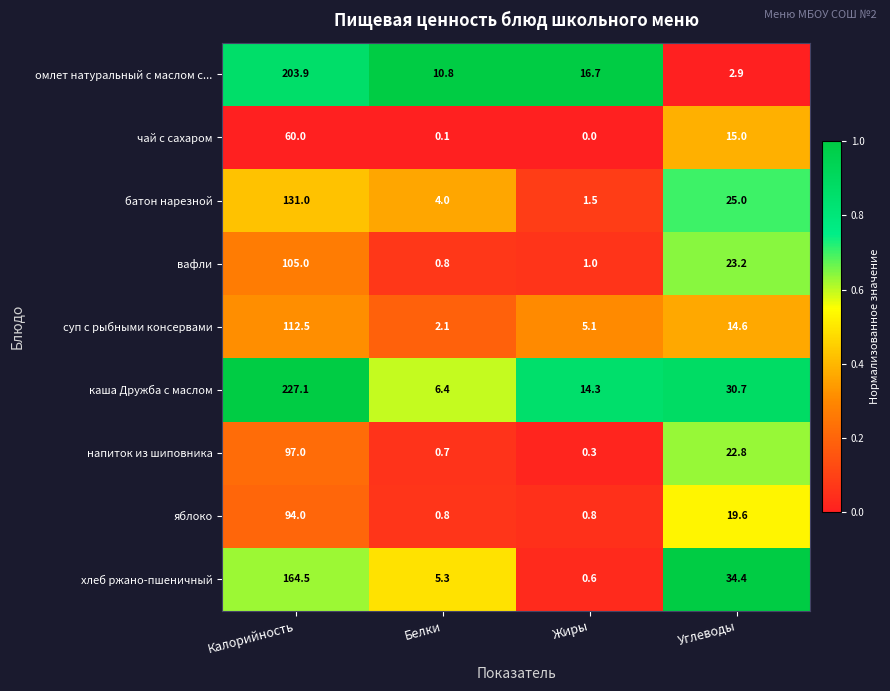

Which category has the lowest value in the батон нарезной series?

Жиры